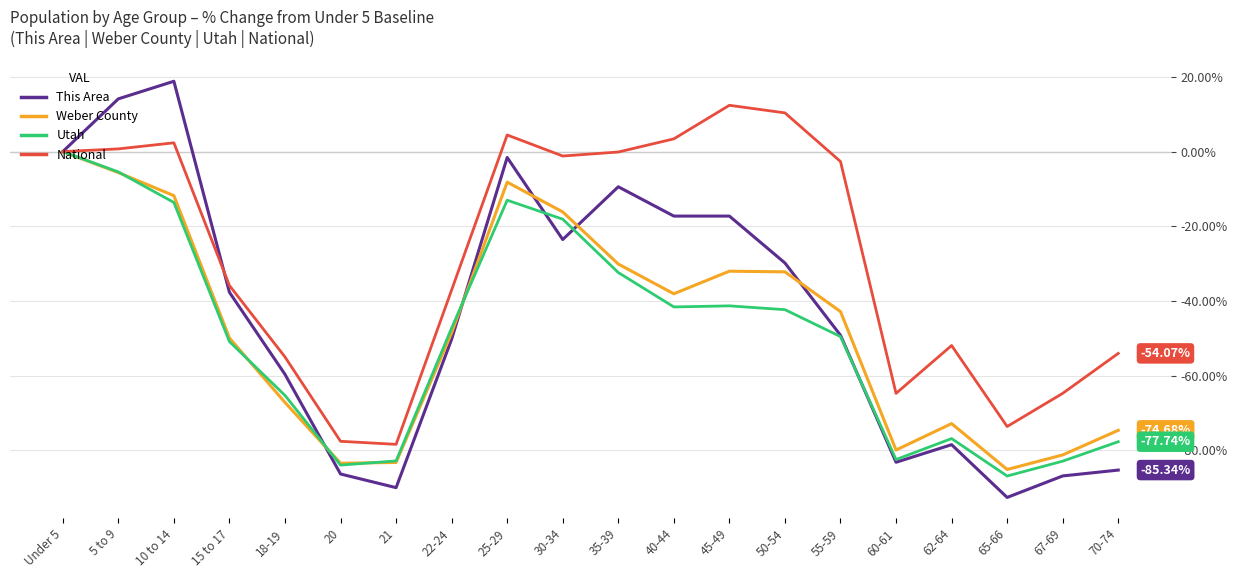

Is the value of Weber County at 25-29 greater than the value of Utah at 60-61?

Yes